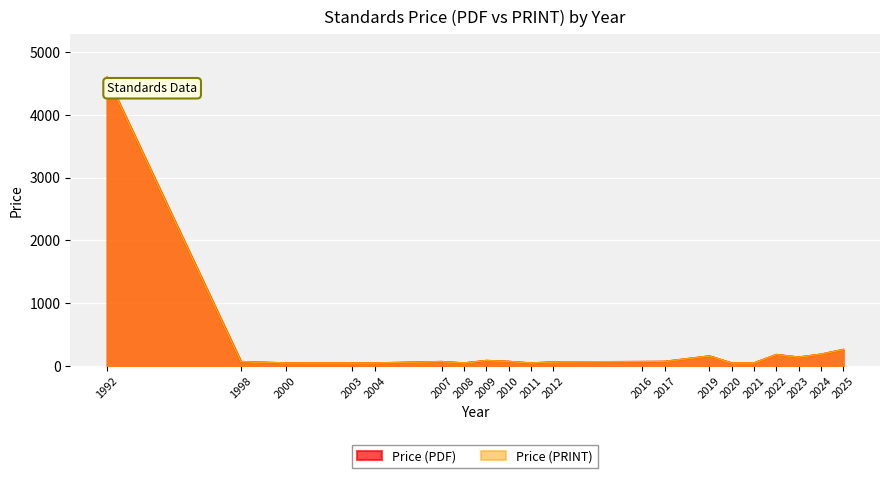

True or false: Price (PDF) and Price (PRINT) cross at least once.

False